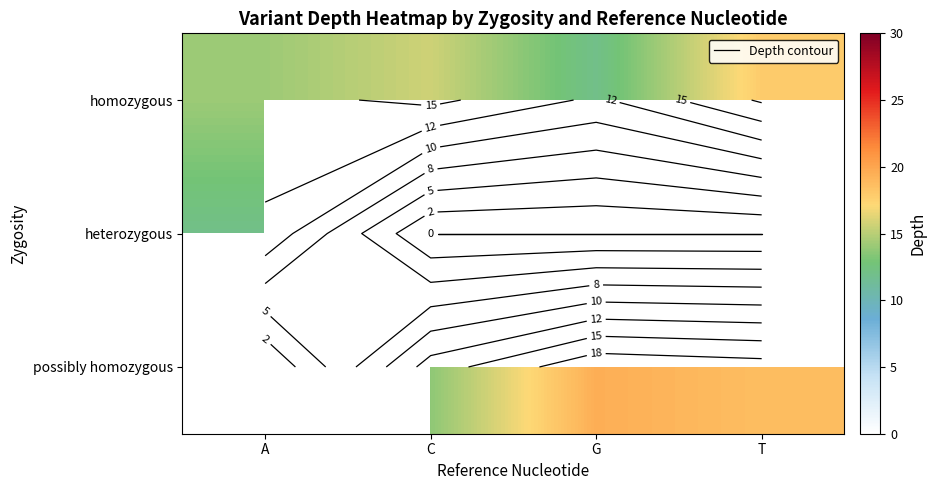

At which label is row_0 closest to 14?

A